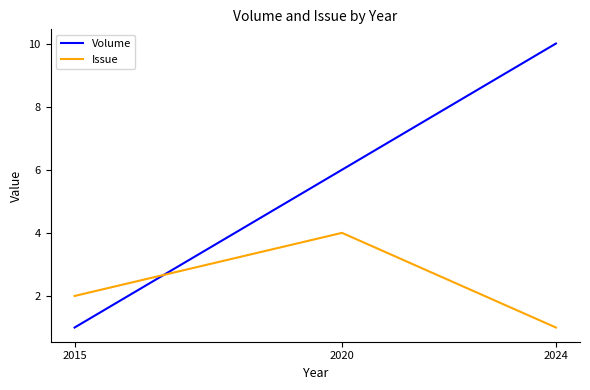

Between 2015 and 2024, which series saw the biggest shift?

Volume